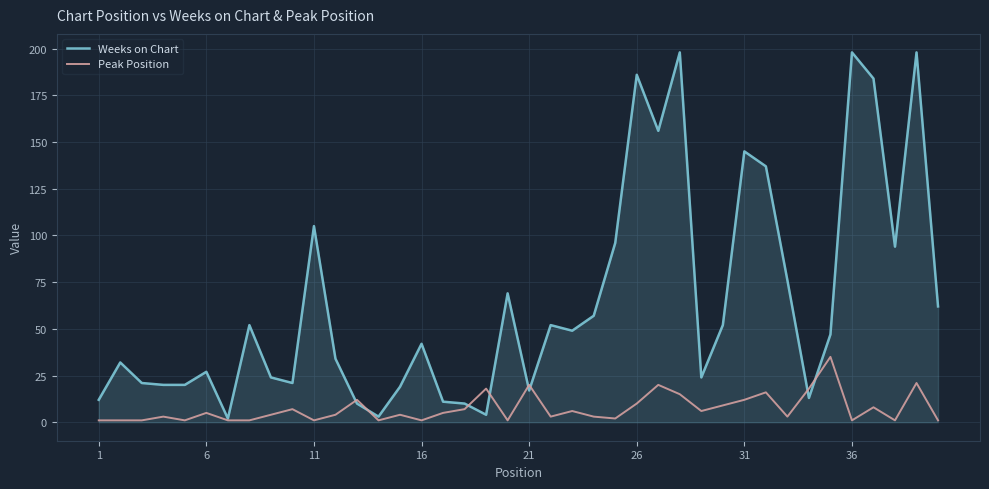

Which series has the largest total across all categories?

Weeks on Chart